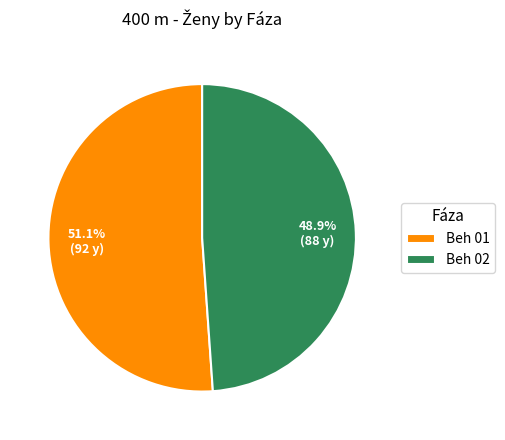

Is the sum of Beh 01 and Beh 02 greater than half?

Yes